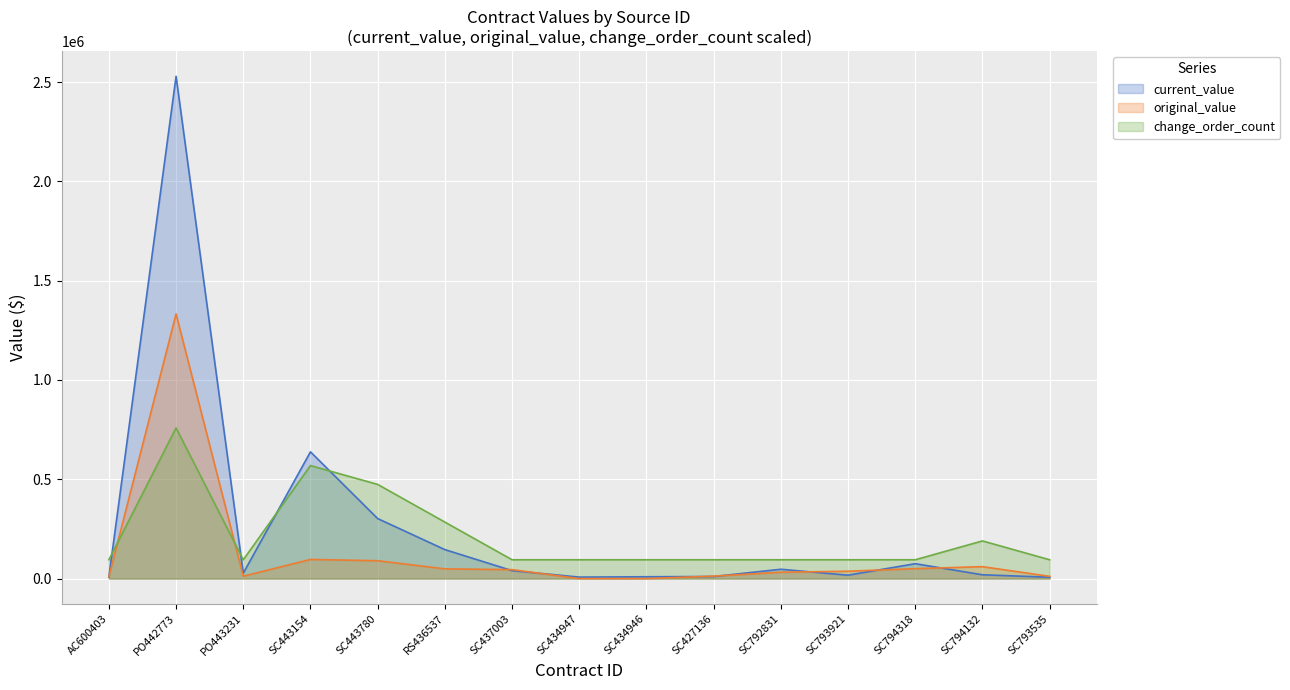

List the labels in order of original_value value, largest first.

PO442773, SC443154, SC443780, SC794132, SC794318, RS436537, SC437003, SC793921, SC792831, SC427136, PO443231, SC793535, AC600403, SC434947, SC434946